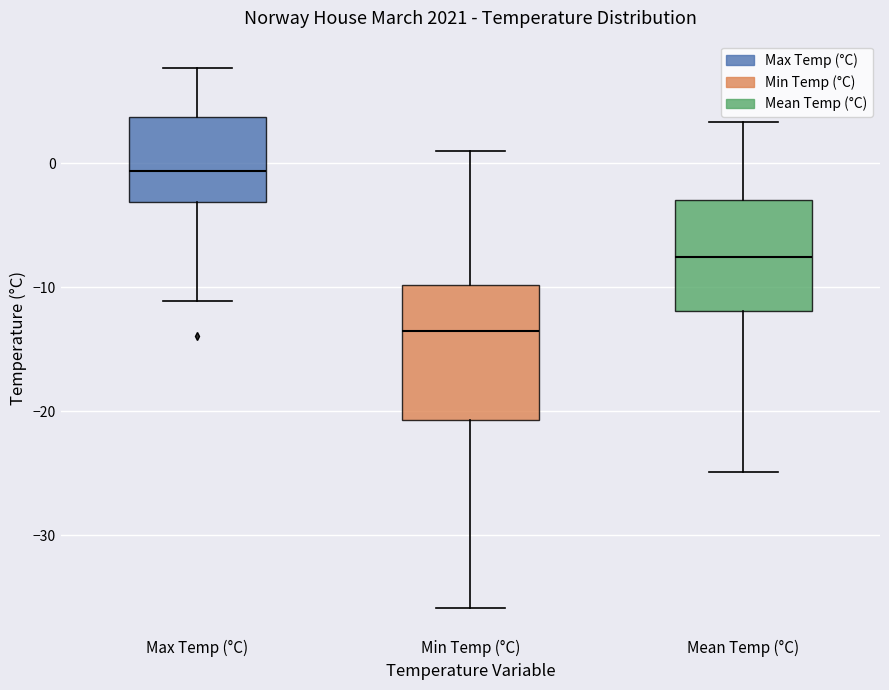

Which box is the tallest, from its lower edge to its upper edge?

Min Temp (°C)